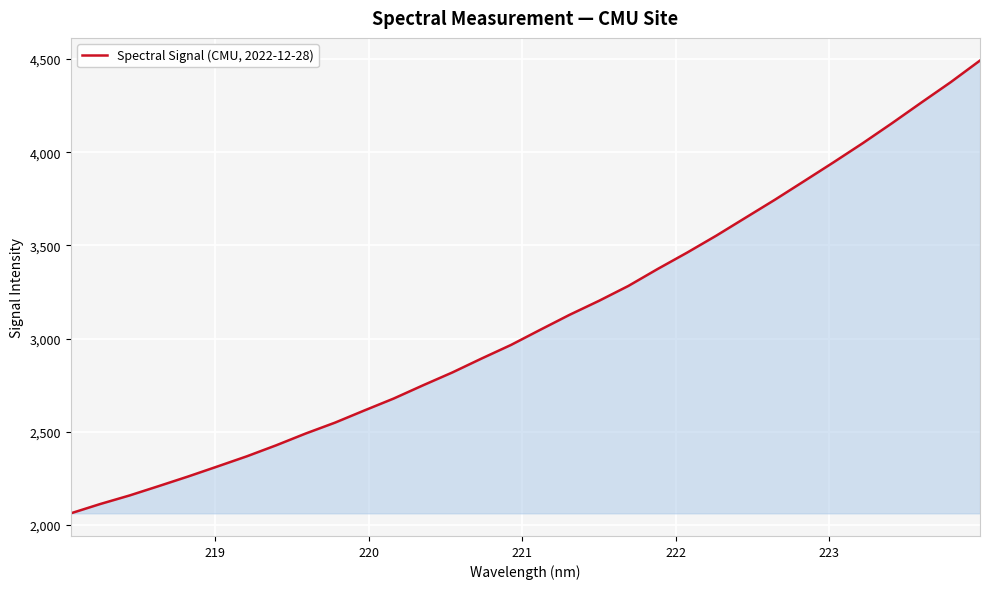

What is the difference between the maximum and minimum values?

2430.2